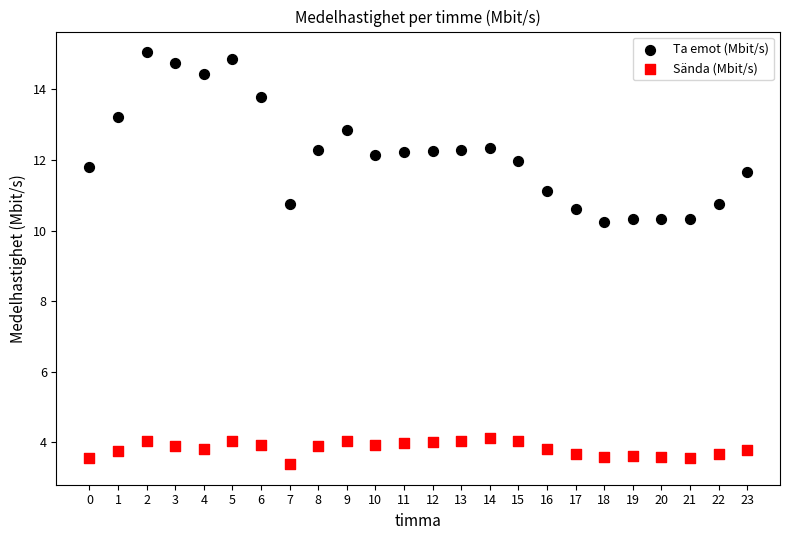

Which series has the largest Y range (max minus min)?

Ta emot (Mbit/s)